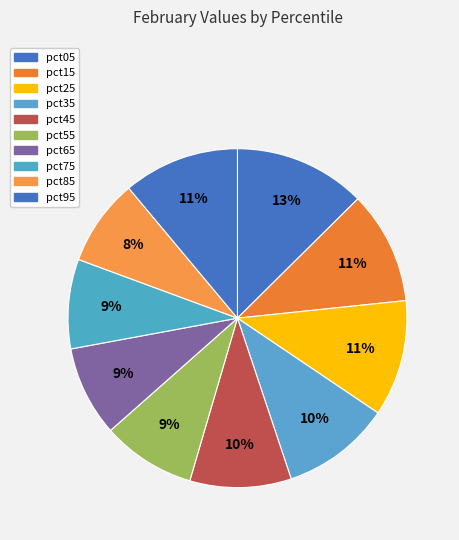

Between pct65 and pct45, which is larger?

pct45